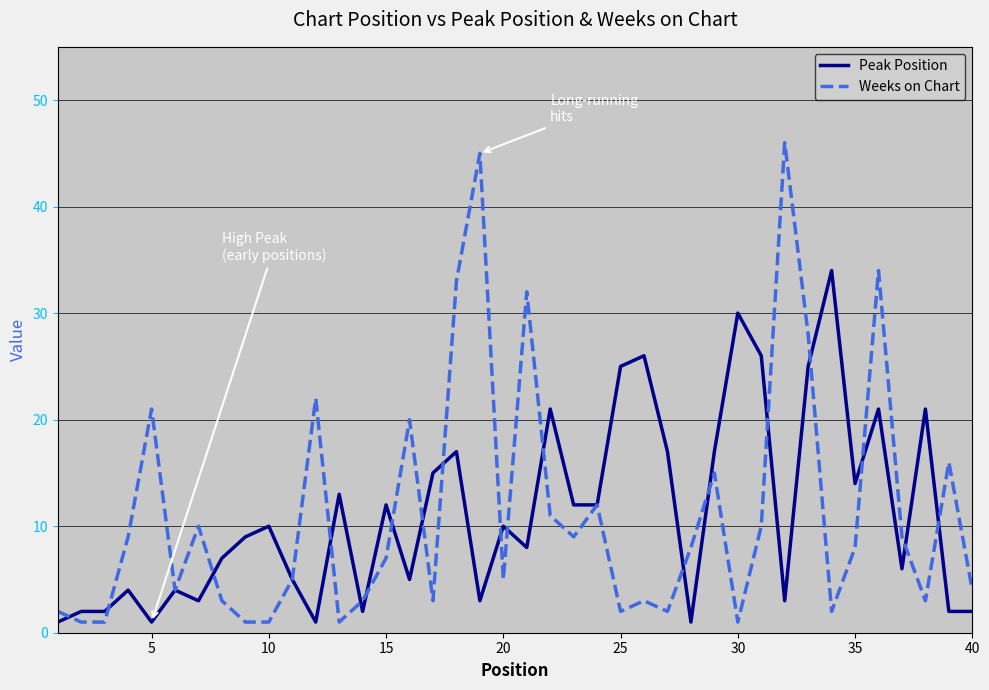

Which series has the widest spread of values?

Weeks on Chart